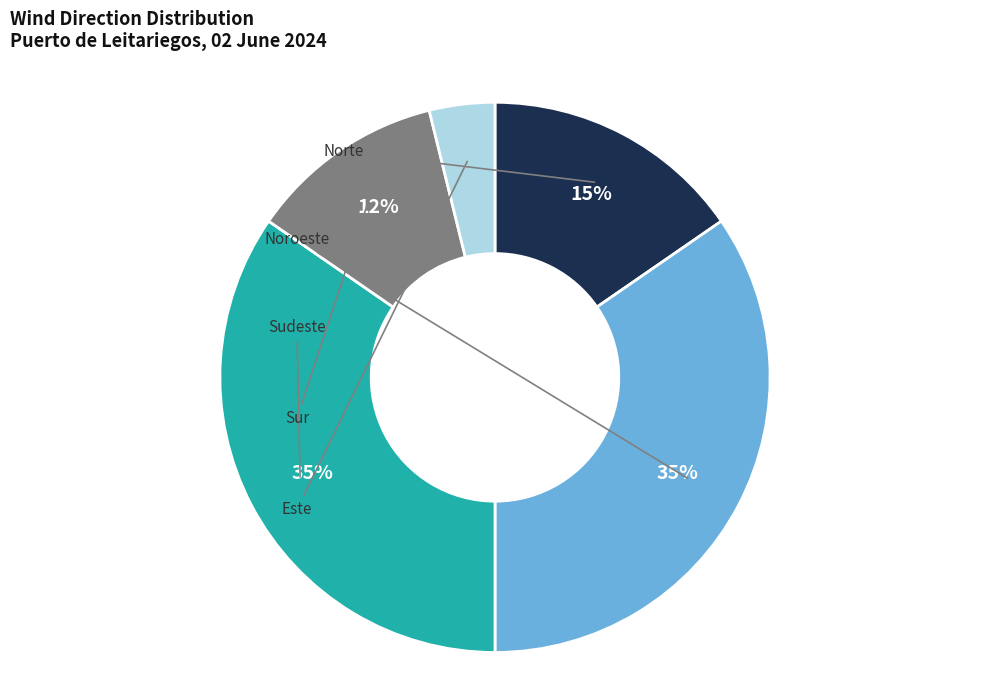

Is there a majority slice in this chart?

No